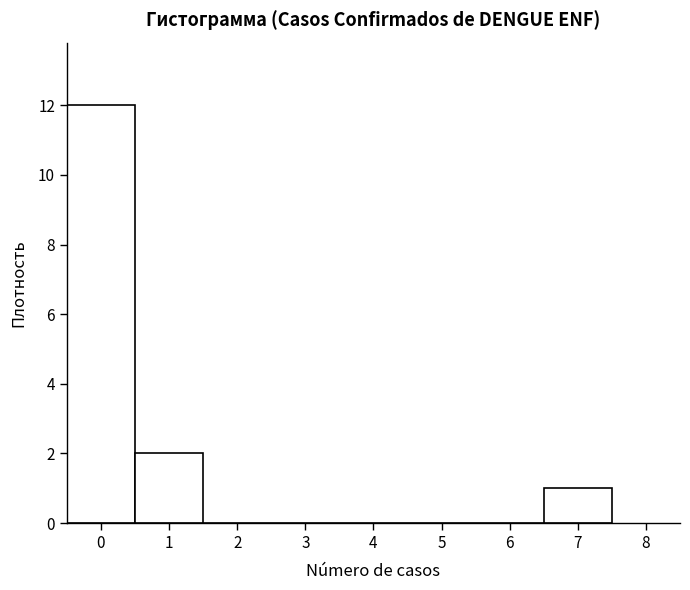

What is the height of the bar covering -0.5 to 0.5 on the x-axis? The values are not printed on the chart, so give them approximately, as read against the axis.

12